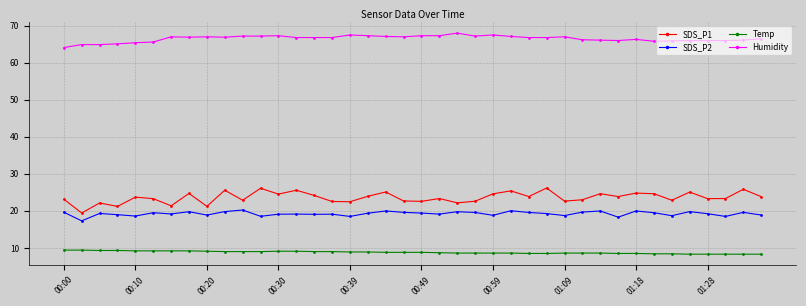

How many interior local peaks does the SDS_P1 series have?

14